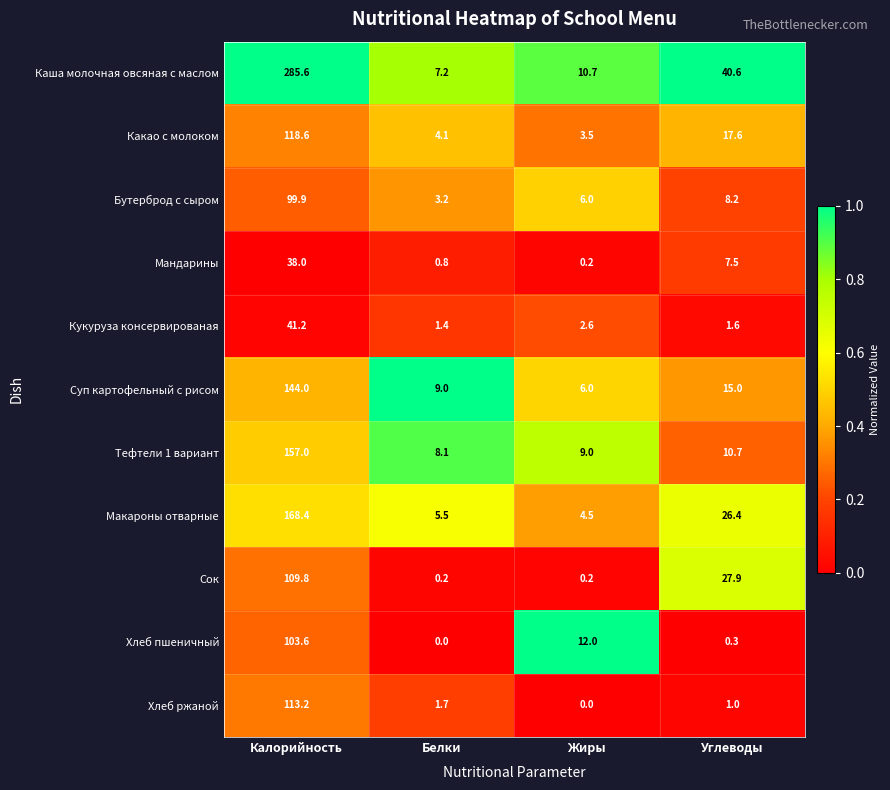

What is the difference between the Сок values at Углеводы and Калорийность?

81.9